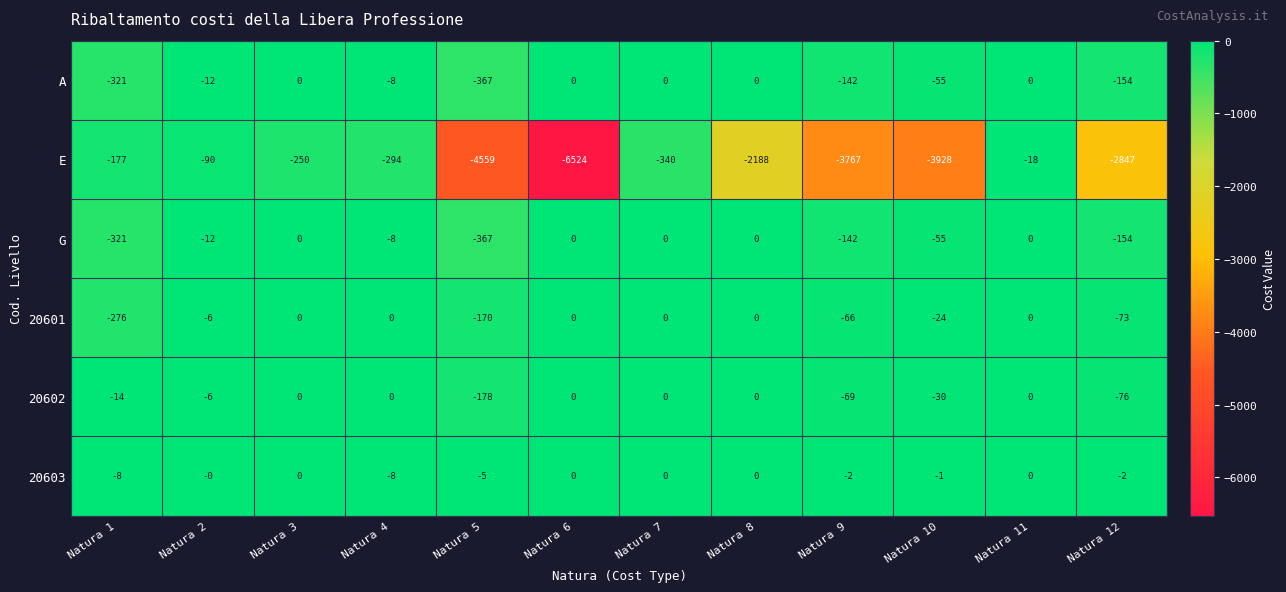

Which series has the largest total across all categories?

20603